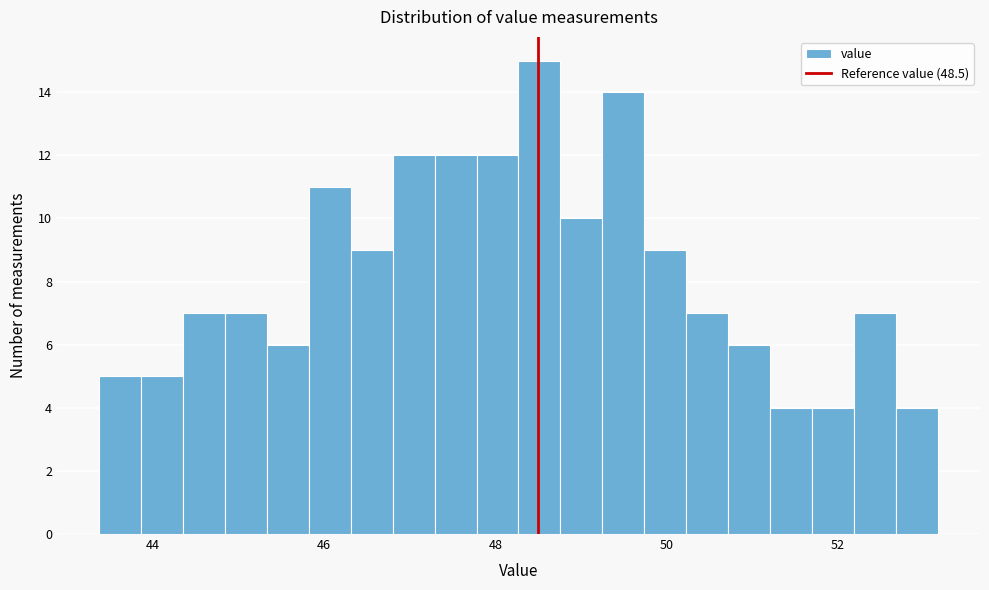

Around what value on the x-axis is the tallest bar? Give the approximate position of its centre, as read against the axis.

48.6